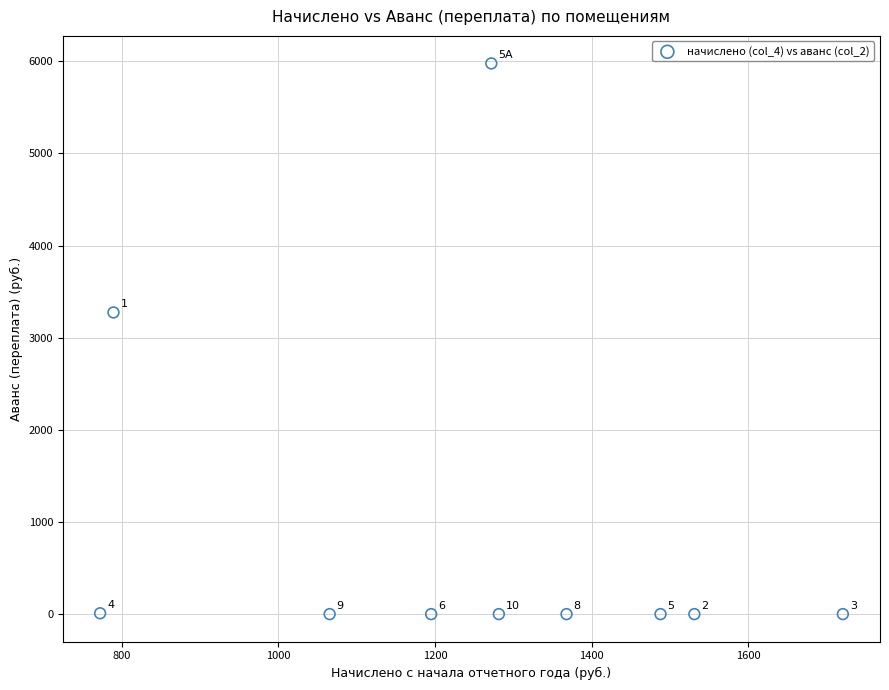

What is the average Y value?

925.9